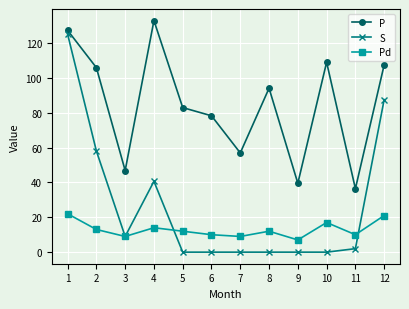

Between 2 and 4, which series saw the biggest shift?

P